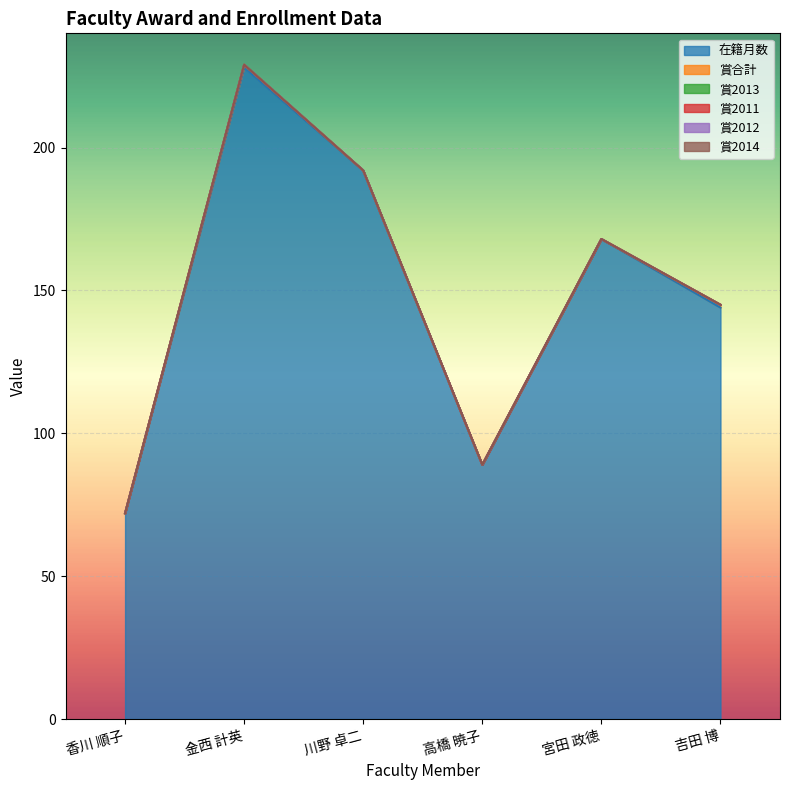

At 吉田 博, list the series in order from largest to smallest.

在籍月数, 賞合計, 賞2013, 賞2011, 賞2012, 賞2014